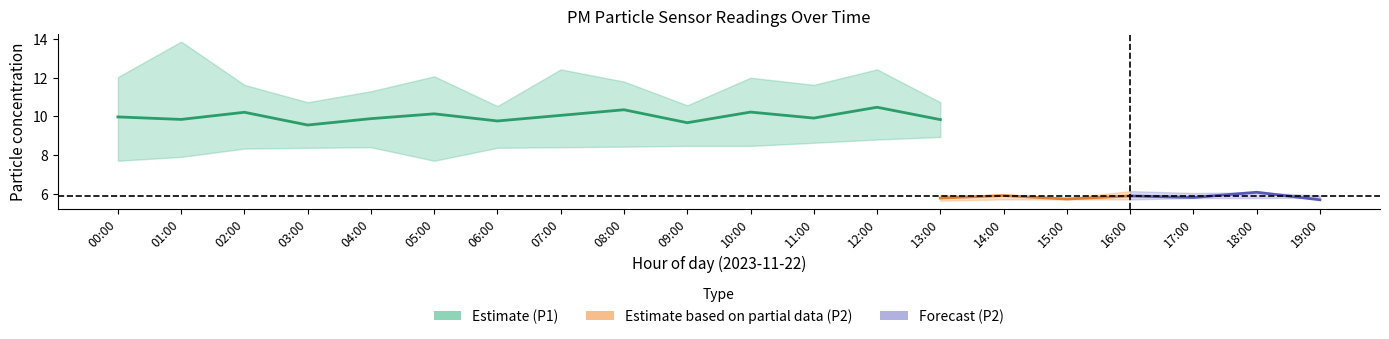

What is the value of the P2_lower point at the 11th from the left?

5.5